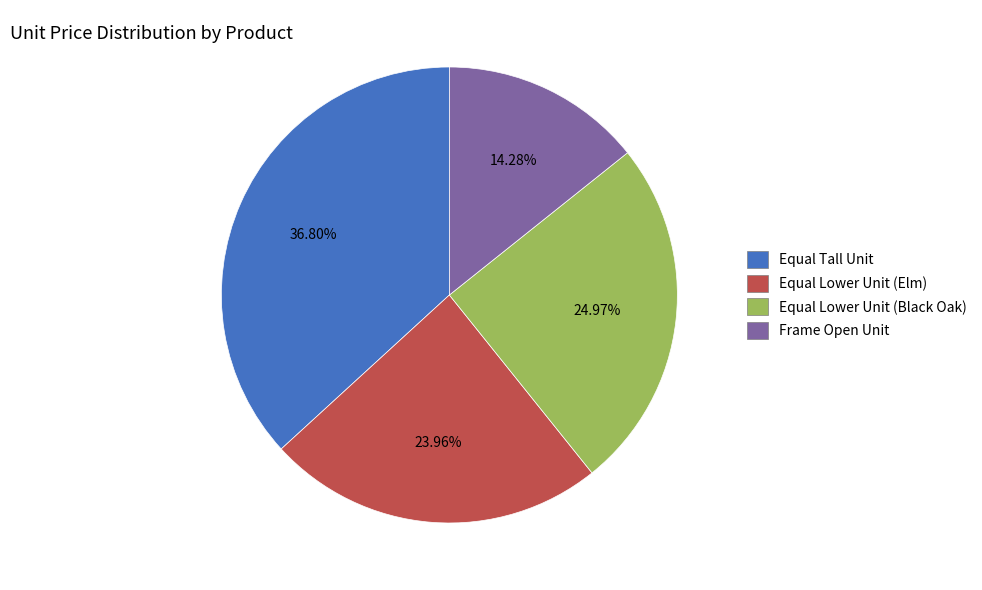

Is Equal Lower Unit (Elm) the majority of the pie?

No